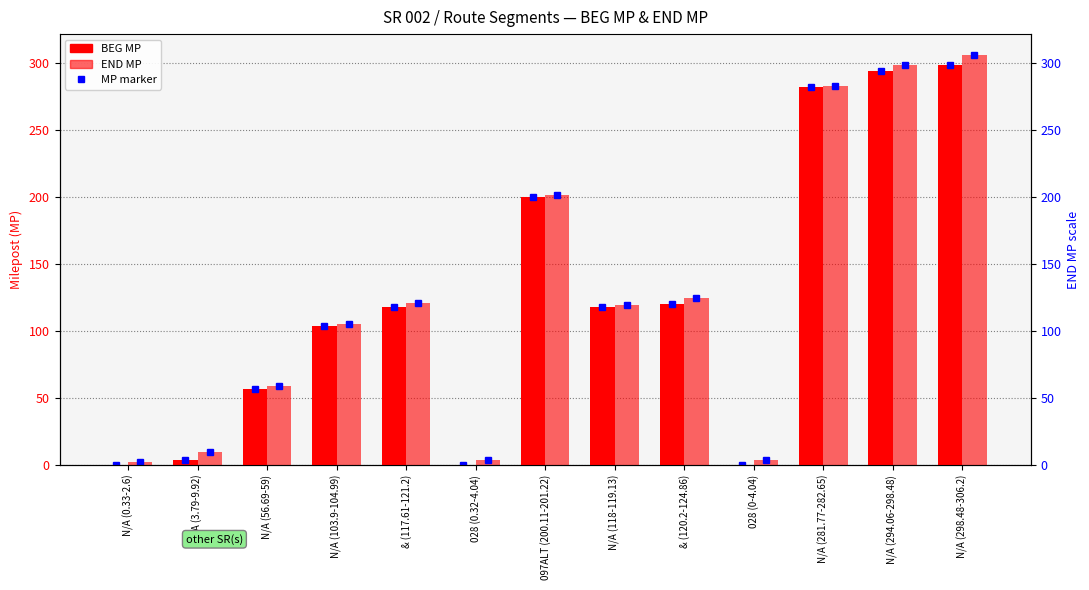

What is the difference between the BEG MP values at N/A (118-119.13) and N/A (56.69-59)?

61.3